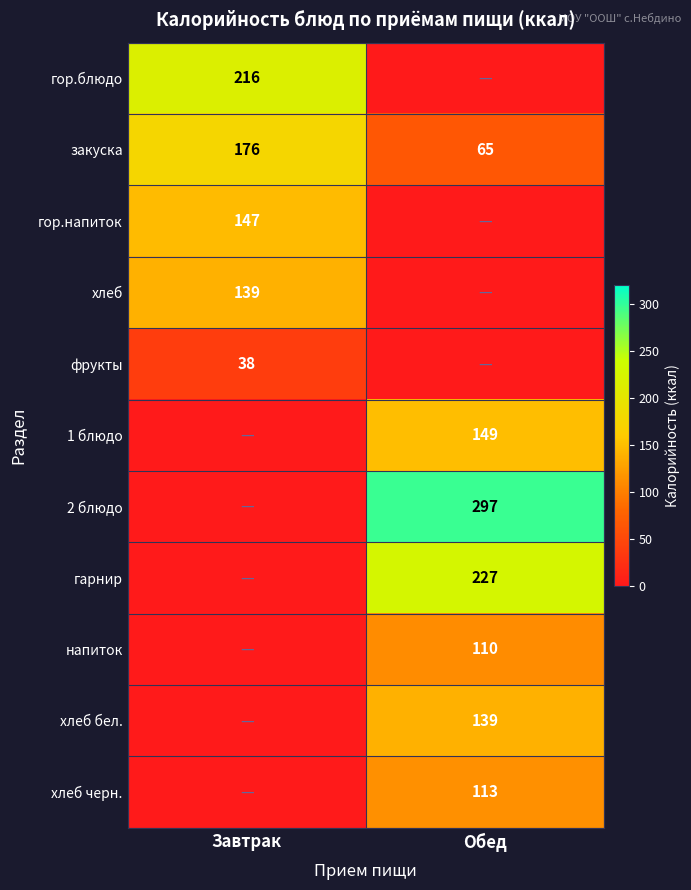

Rank the categories by закуска value from highest to lowest.

Завтрак, Обед